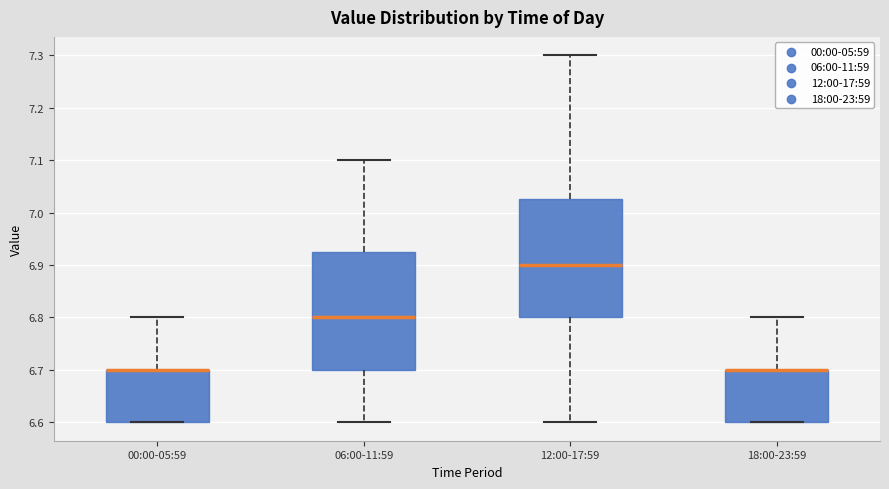

Reading left to right, transcribe this box plot: for each box, give where its median line is, the range the box spans, and where its two whiskers end, as read against the y-axis. The values are not printed on the chart, so give them approximately, as read against the axis.

00:00-05:59: median 6.70 (drawn on the box's upper edge), box 6.60 to 6.70, whiskers 6.60 to 6.80
06:00-11:59: median 6.80, box 6.70 to 6.93, whiskers 6.60 to 7.10
12:00-17:59: median 6.90, box 6.80 to 7.03, whiskers 6.60 to 7.30
18:00-23:59: median 6.70 (drawn on the box's upper edge), box 6.60 to 6.70, whiskers 6.60 to 6.80